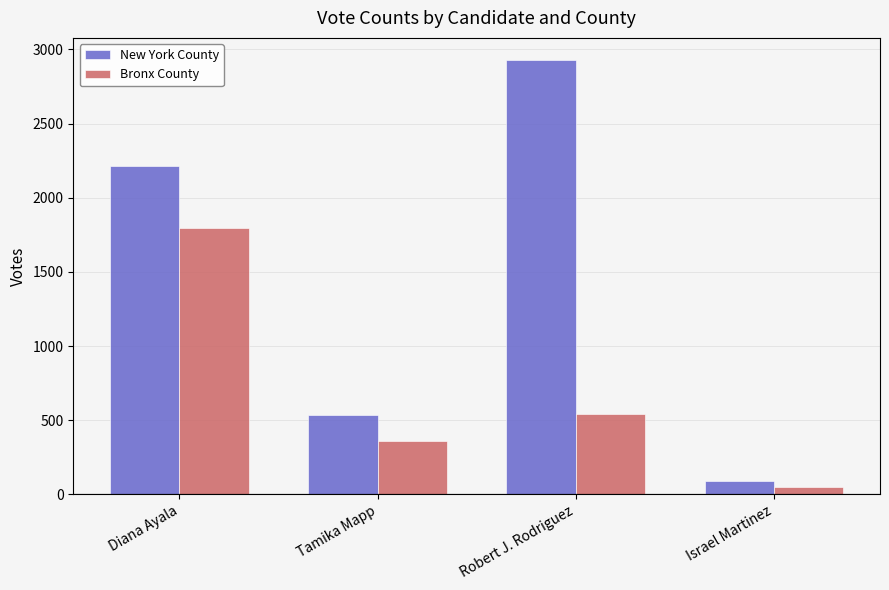

True or false: New York County has a value of 340 at Tamika Mapp.

False